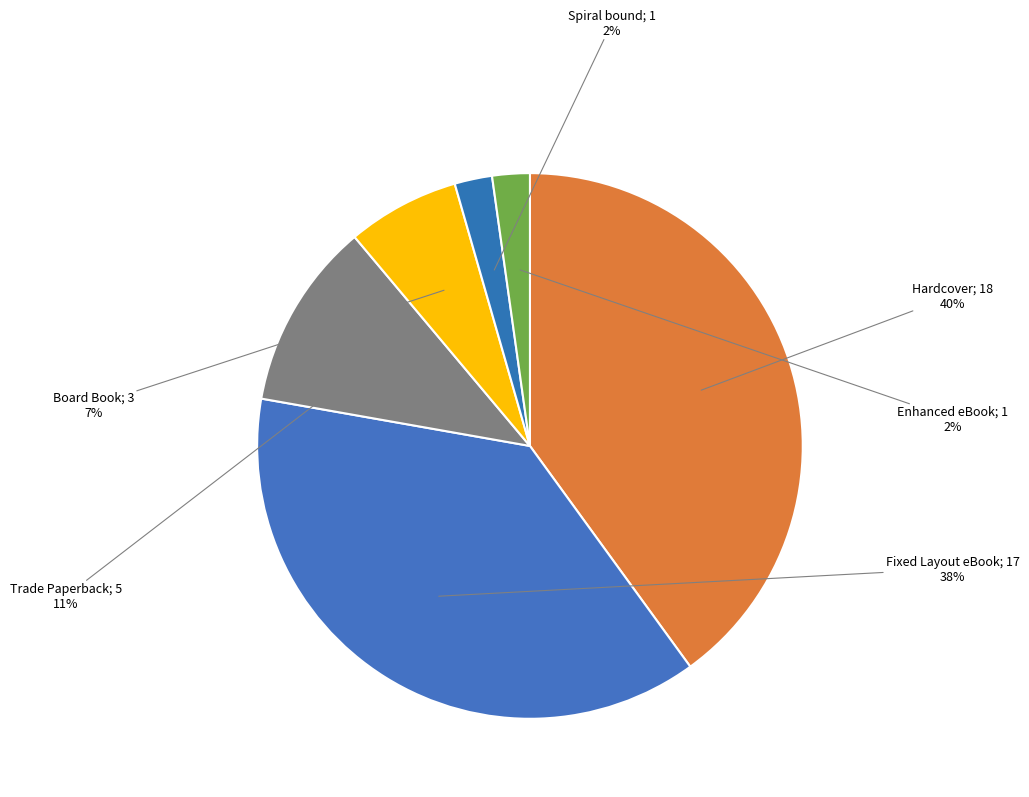

Count the number of slices in the pie.

6